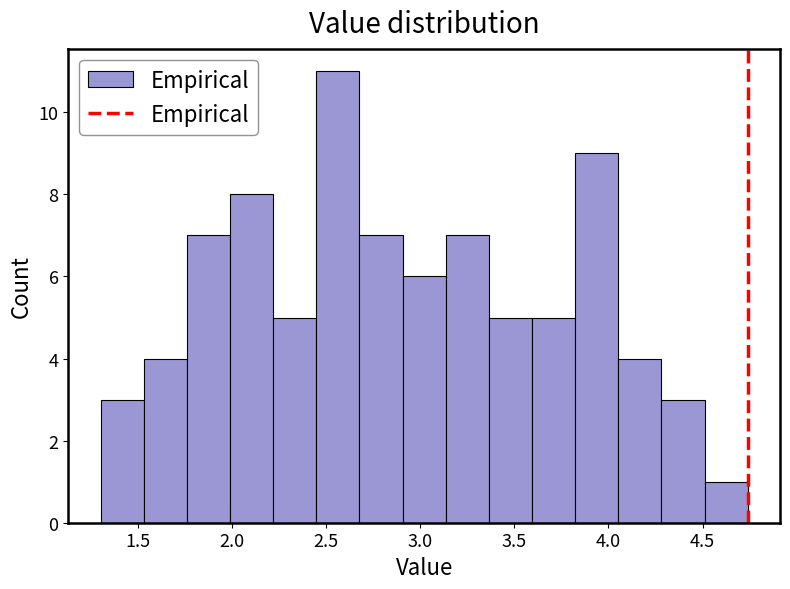

Reading left to right, transcribe this chart: for each bar, give the range it covers on the x-axis and its height. Neither the bar edges nor the heights are printed on the chart, so give them approximately, as read against the axes.

1.30 to 1.55: 3
1.55 to 1.75: 4
1.75 to 2.00: 7
2.00 to 2.20: 8
2.20 to 2.45: 5
2.45 to 2.70: 11
2.70 to 2.90: 7
2.90 to 3.15: 6
3.15 to 3.35: 7
3.35 to 3.60: 5
3.60 to 3.80: 5
3.80 to 4.05: 9
4.05 to 4.30: 4
4.30 to 4.50: 3
4.50 to 4.75: 1